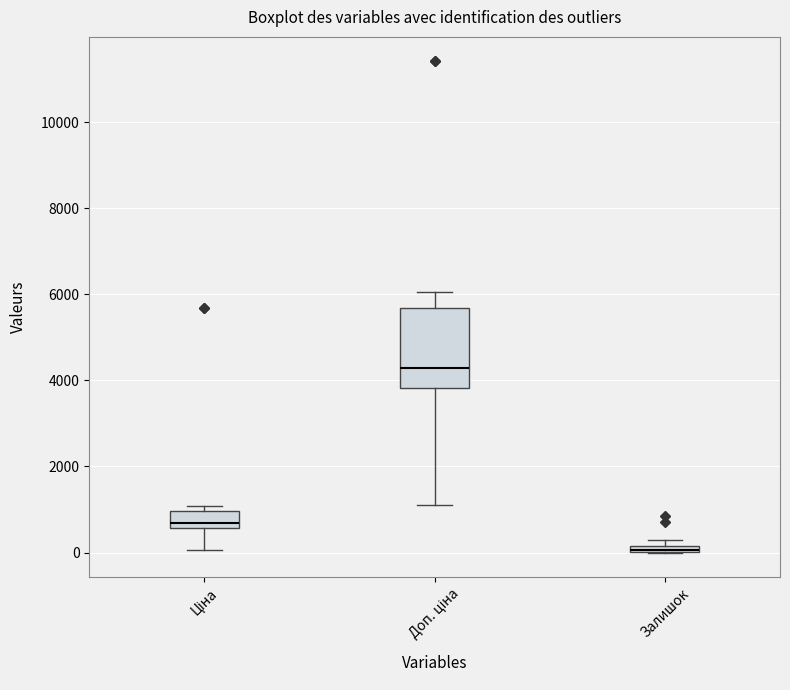

Which box is the tallest, from its lower edge to its upper edge?

Доп. ціна